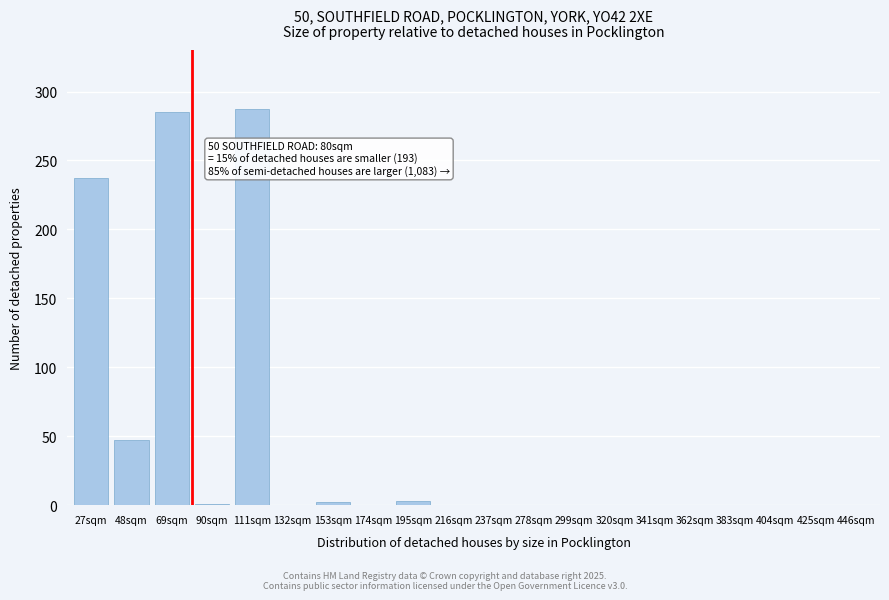

What is the greatest value displayed?

287